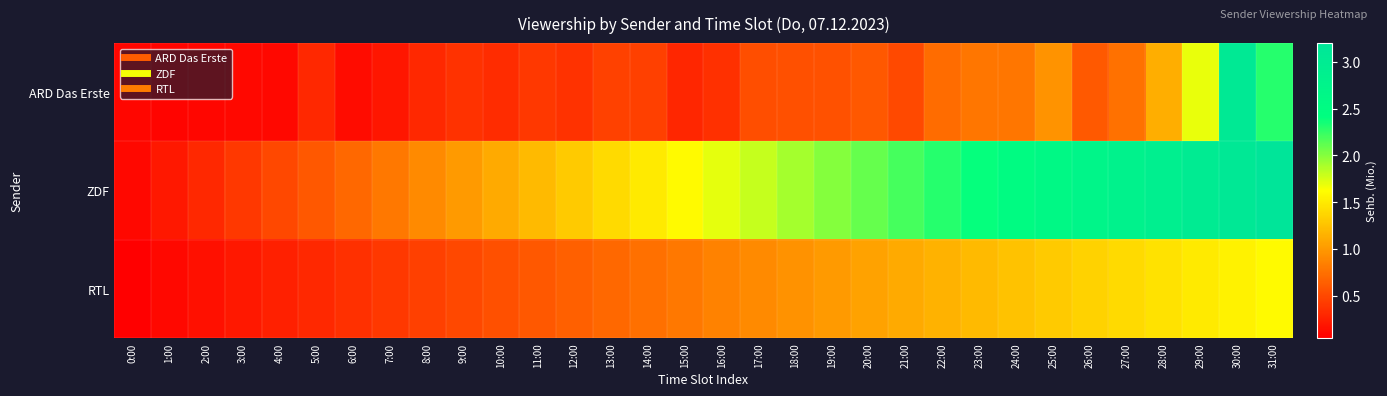

Between 23:00 and 7:00, which is larger?

23:00